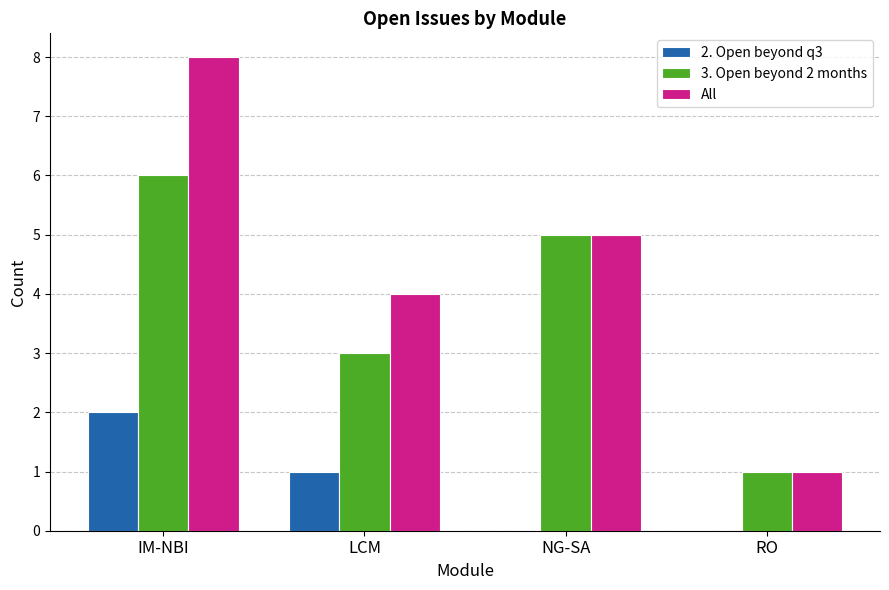

How many groups of bars are there?

4